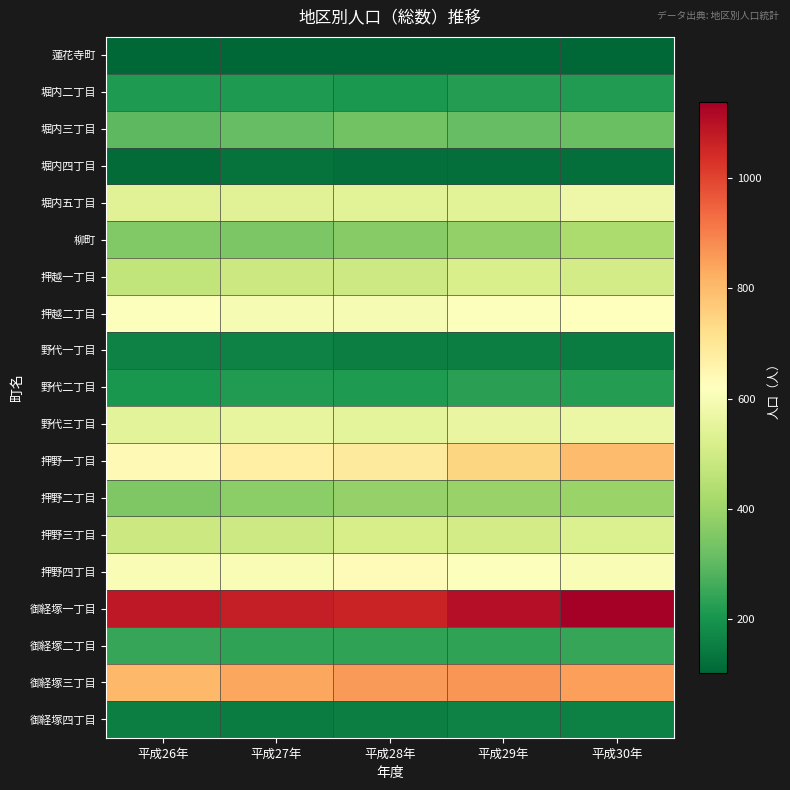

At how many categories does at least one series exceed 115?

5